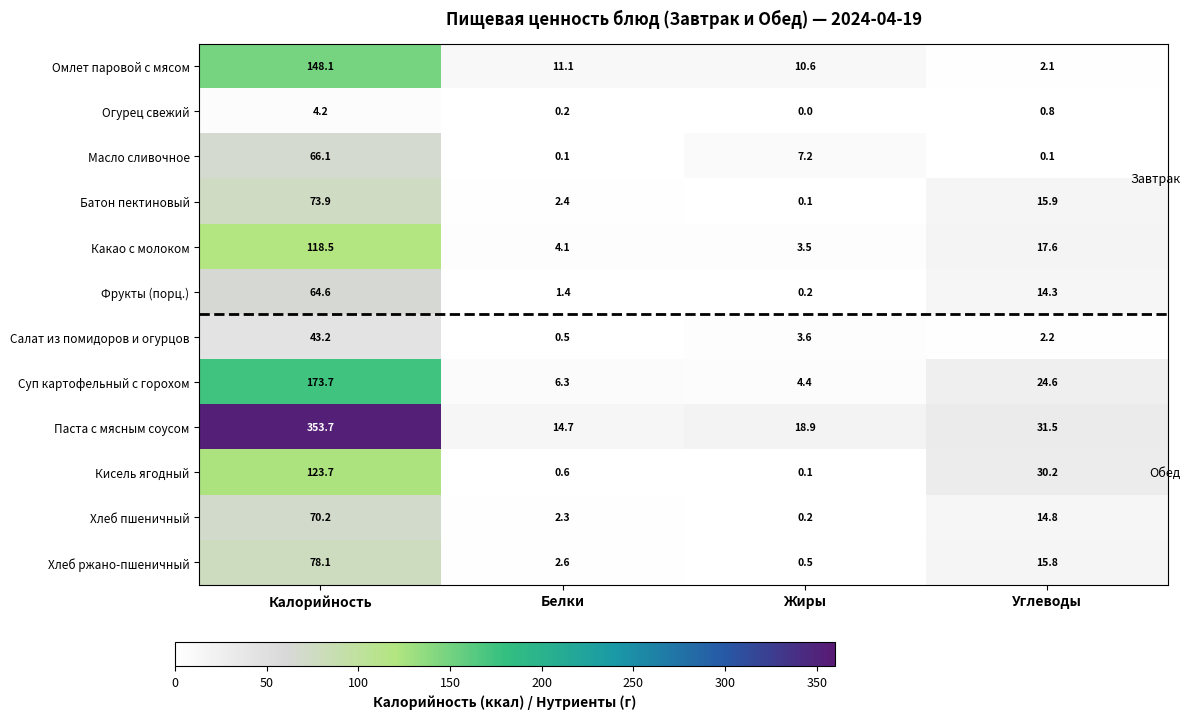

What is the difference between the second highest and second lowest values in the Огурец свежий series?

0.6